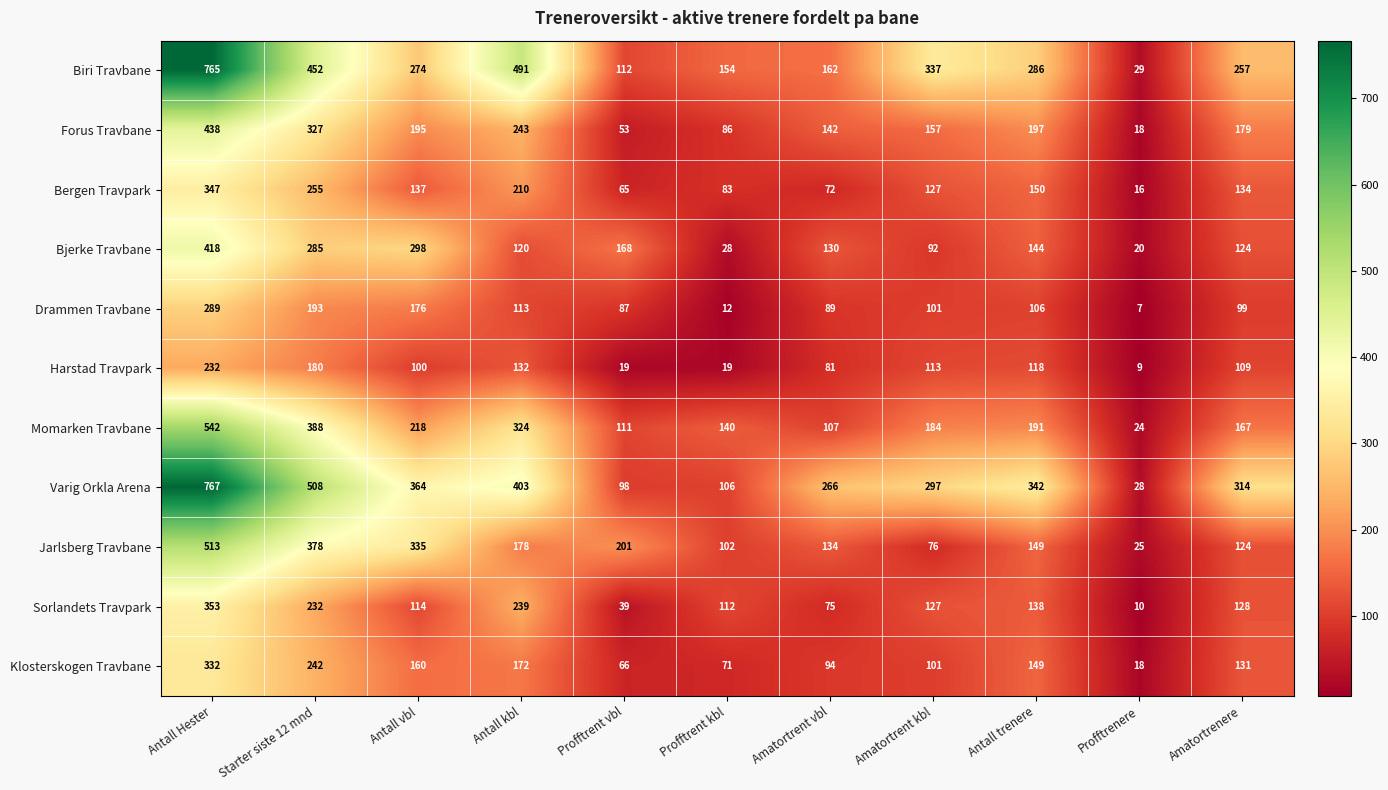

Which series has the widest spread of values?

Varig Orkla Arena